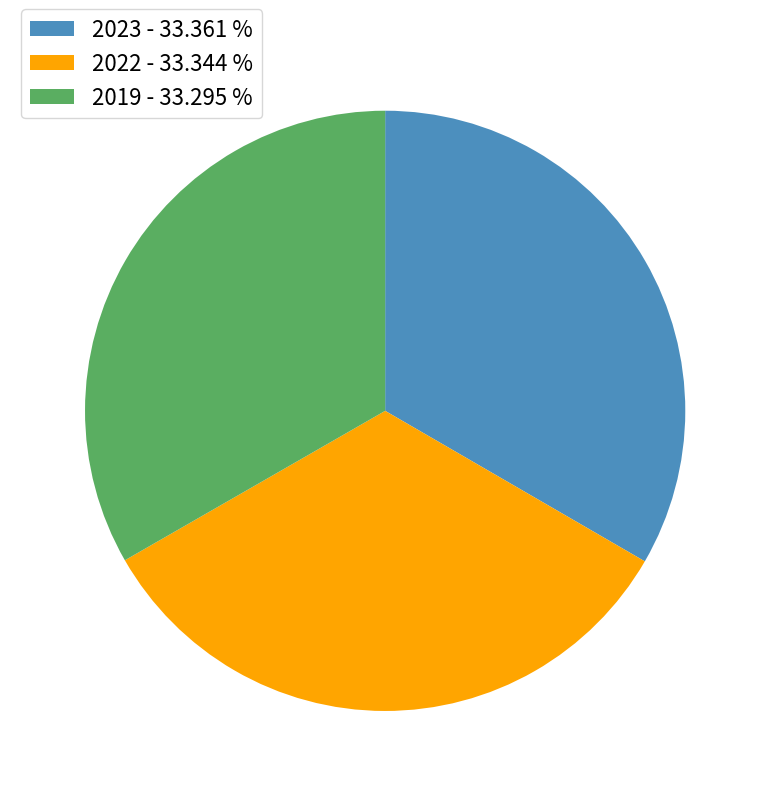

The 2022 slice represents 47% of the pie. True or false?

False